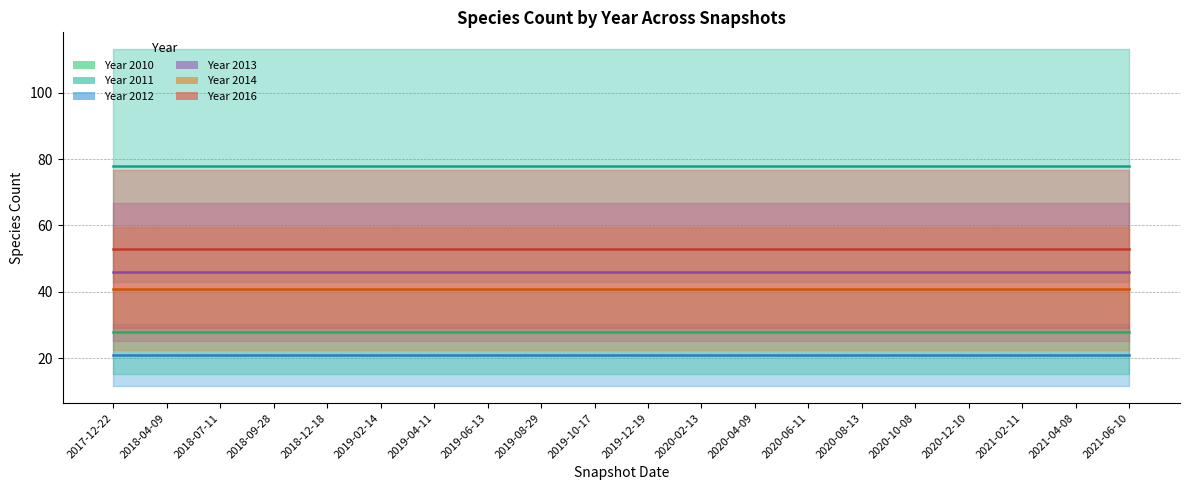

True or false: 2012 has a value of 33 at 10.

False